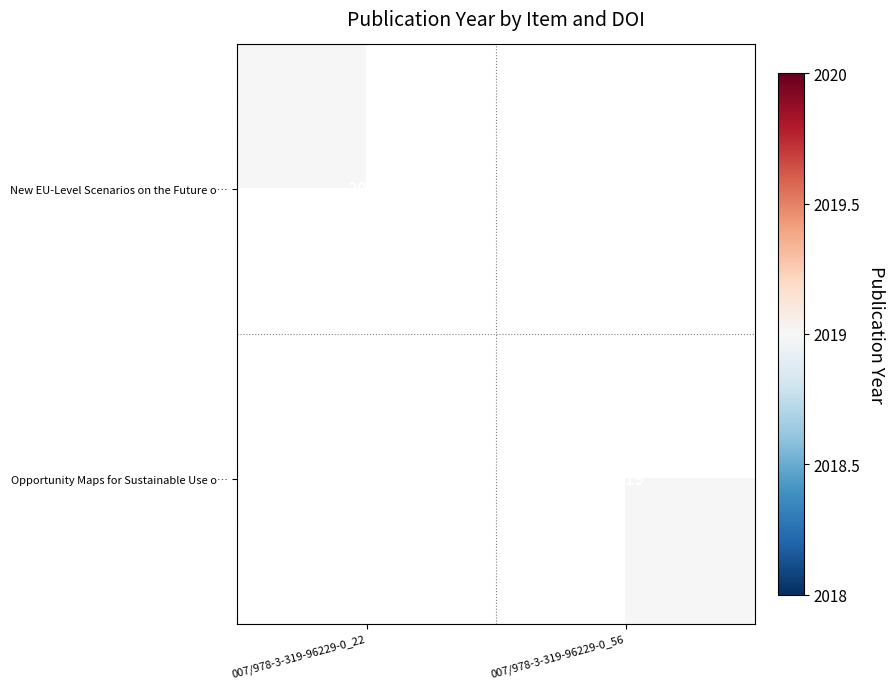

What is the greatest value displayed?

2019